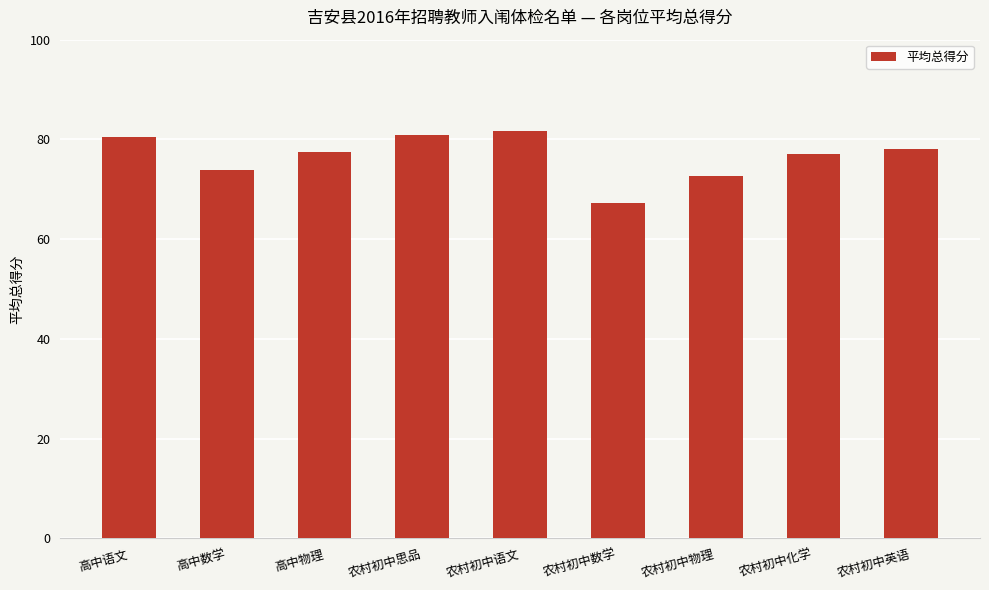

The chart shows a value of 77.0 at 农村初中化学. True or false?

True